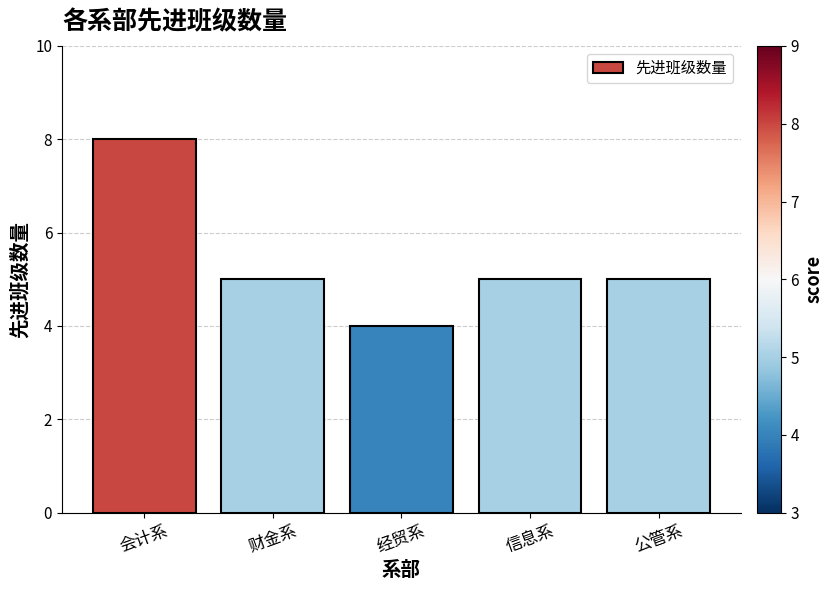

What is the approximate value at 公管系?

5